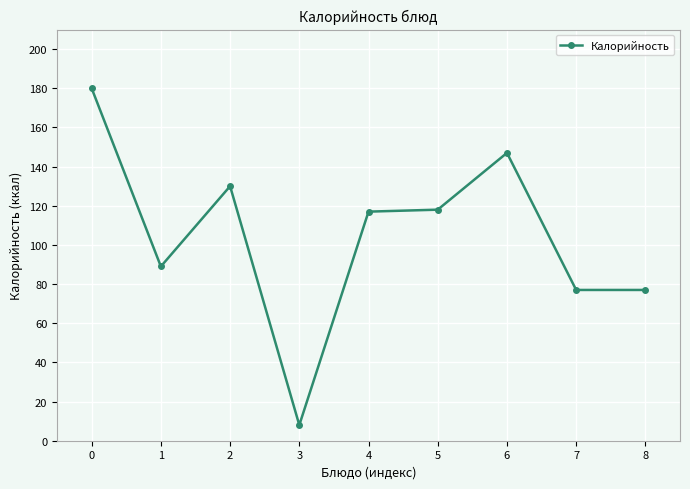

At which label is the value closest to 94?

1